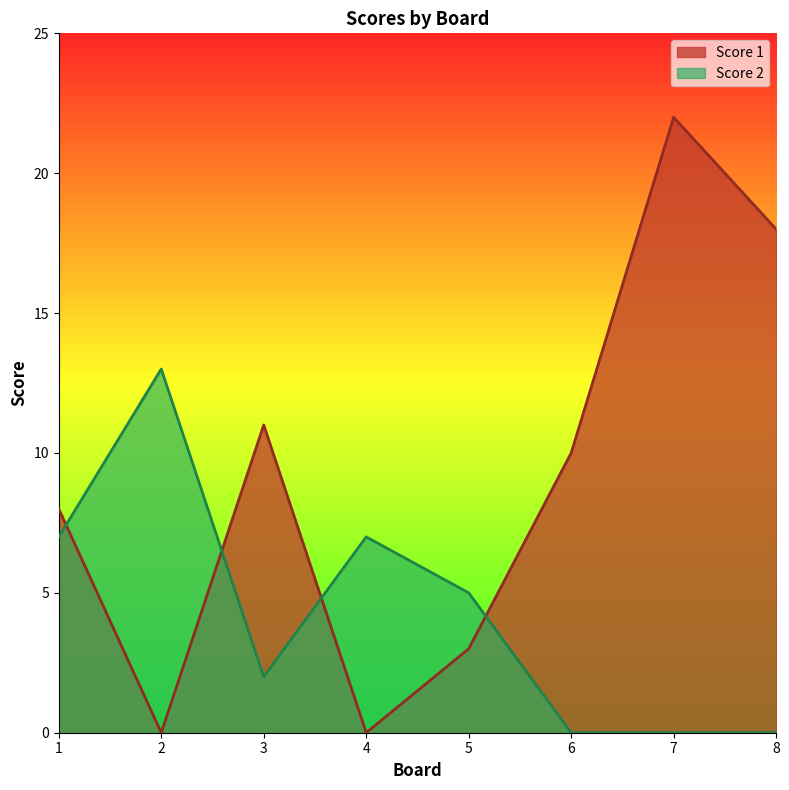

List the labels in order of Score 1 value, largest first.

7, 8, 3, 6, 1, 5, 2, 4